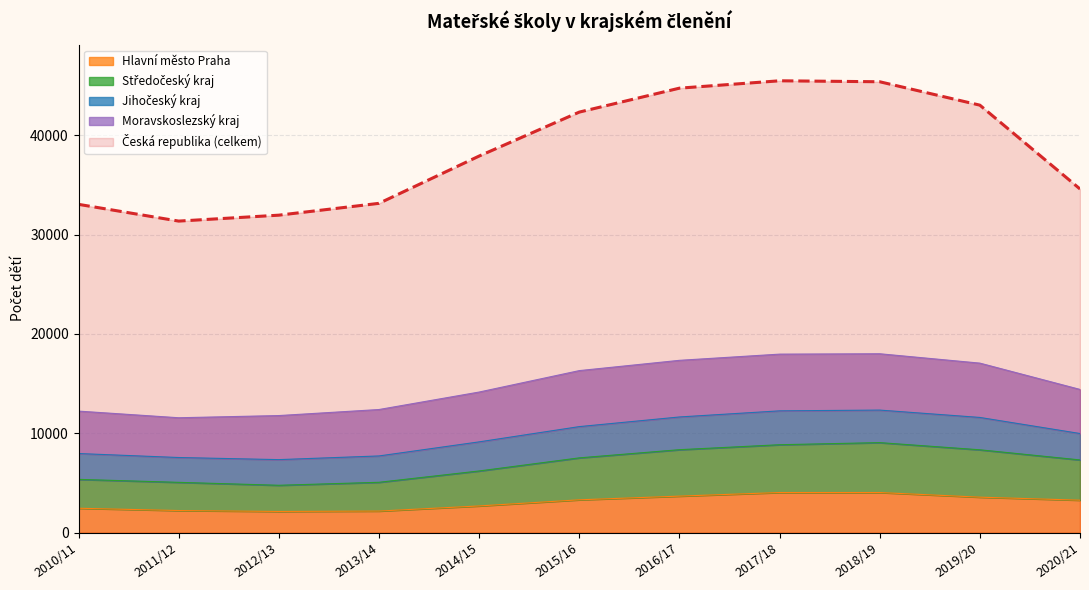

True or false: Hlavní město Praha has more than 0 points higher than both neighbors.

False